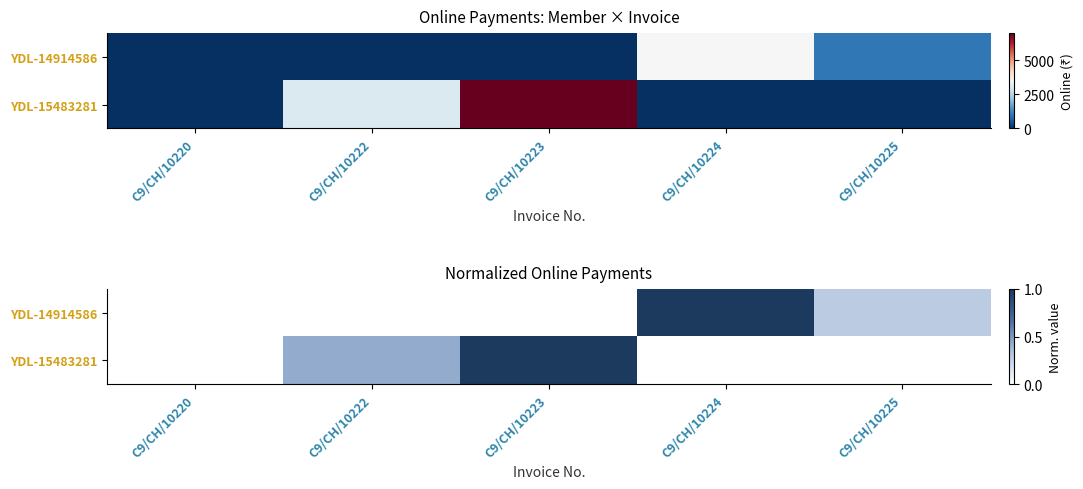

Between C9/CH/10222 and C9/CH/10223, which series saw the biggest shift?

YDL-15483281